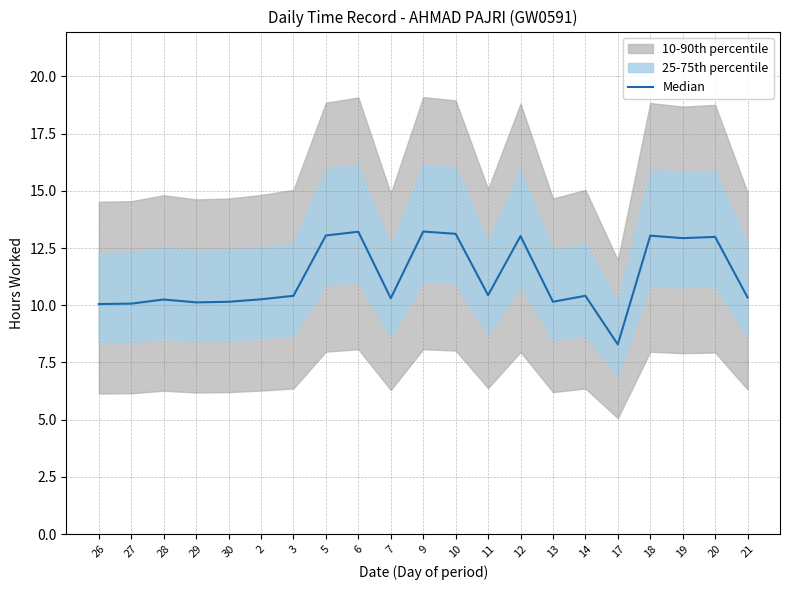

Where does the data first go above 10?

26